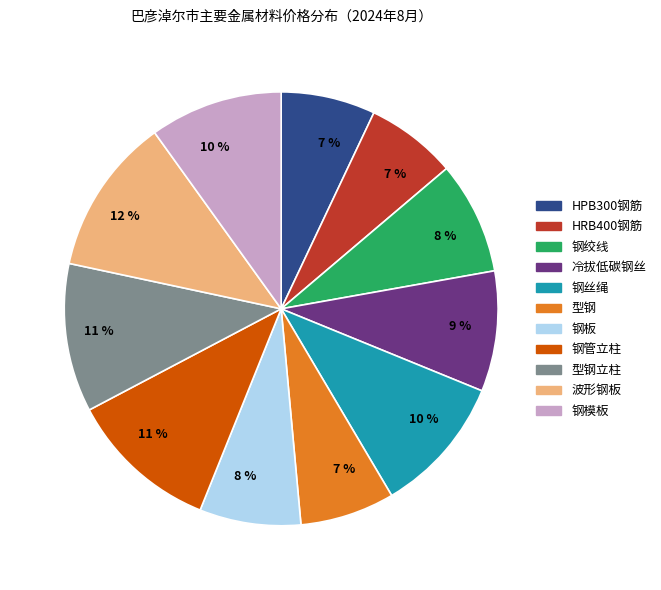

To the nearest percent, what is the difference between the largest and smallest slice percentages?

5%